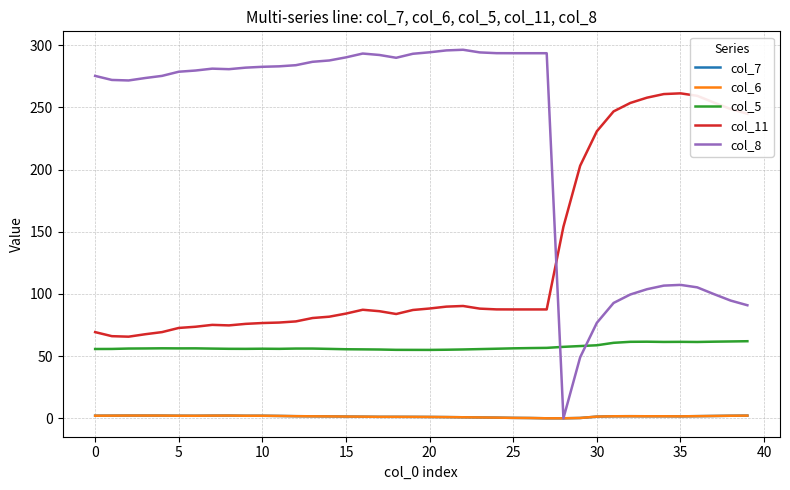

True or false: col_11 and col_7 intersect in this chart.

False